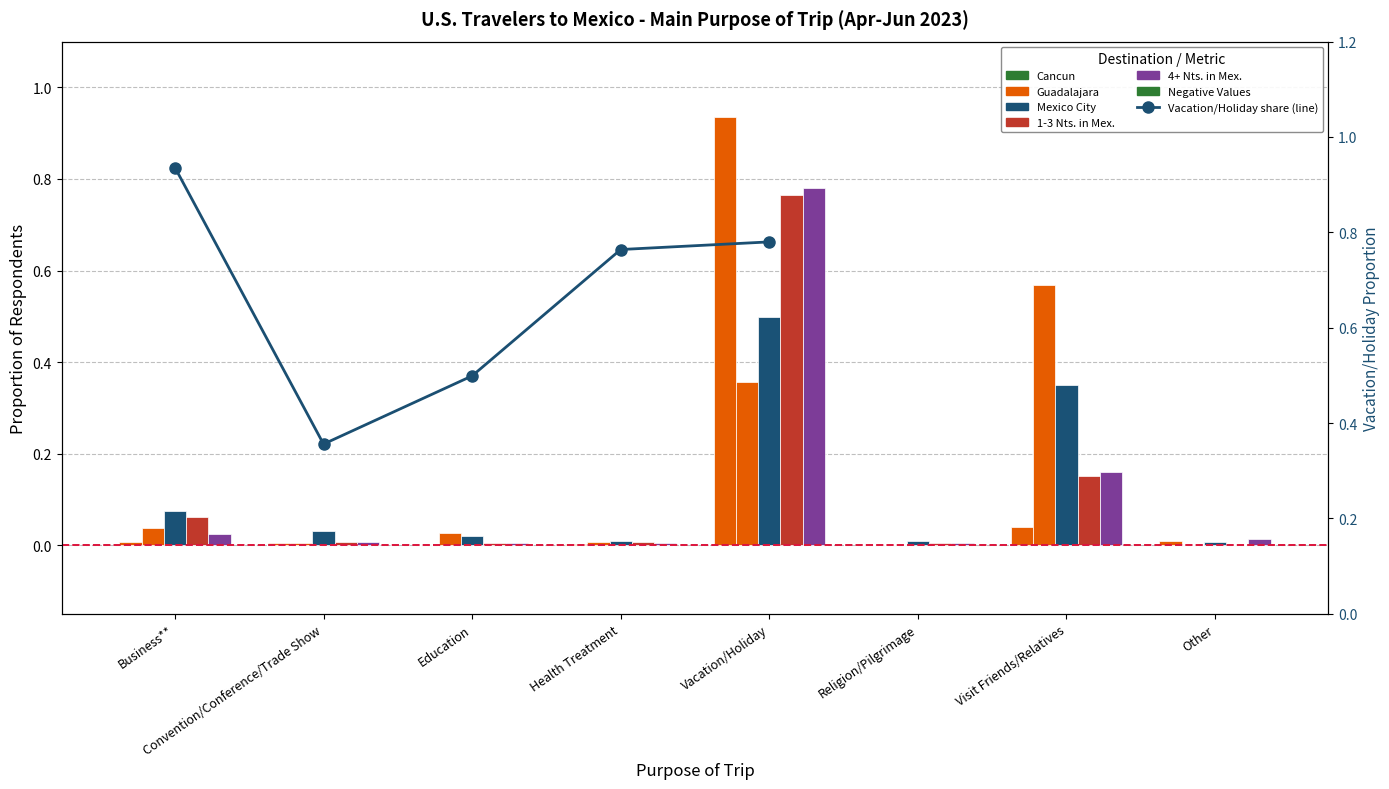

How many groups of bars are there?

8